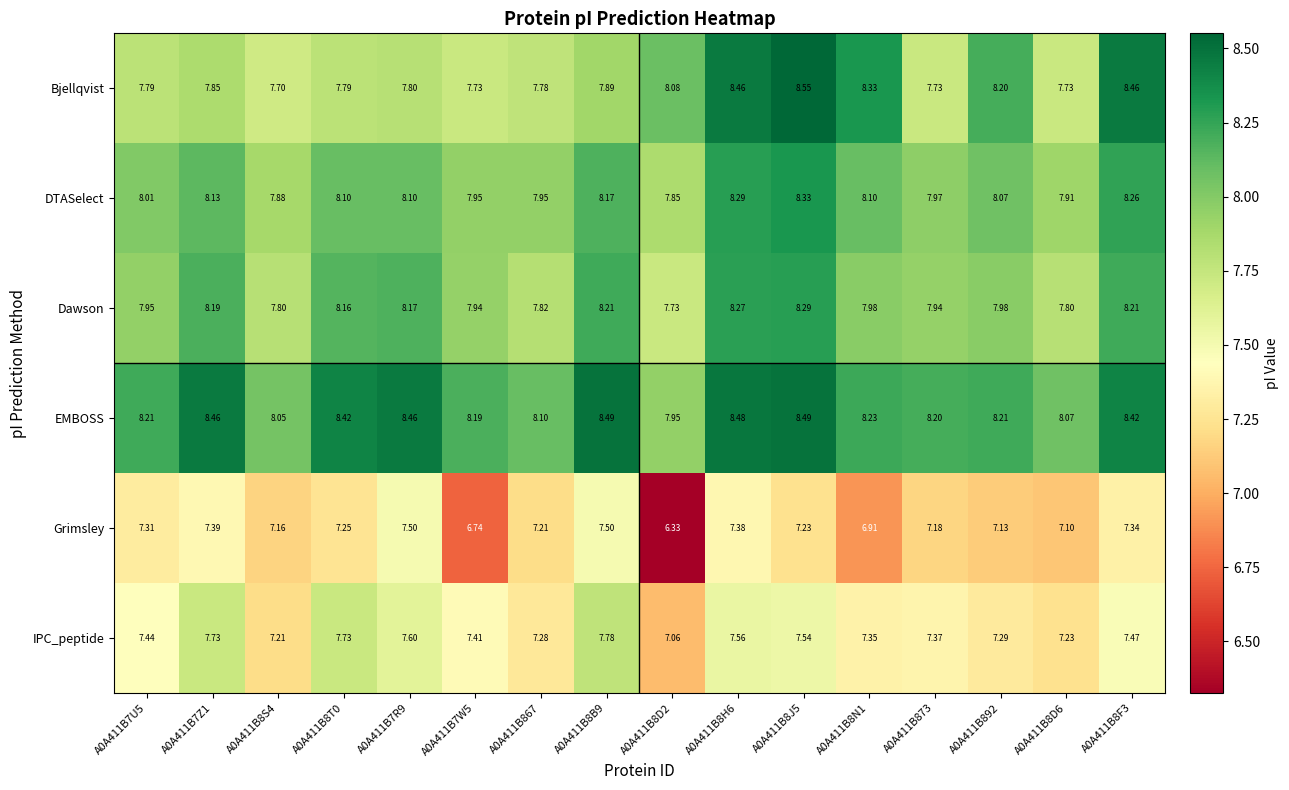

At A0A411B8B9, list the series in order from largest to smallest.

EMBOSS, Dawson, DTASelect, Bjellqvist, IPC_peptide, Grimsley